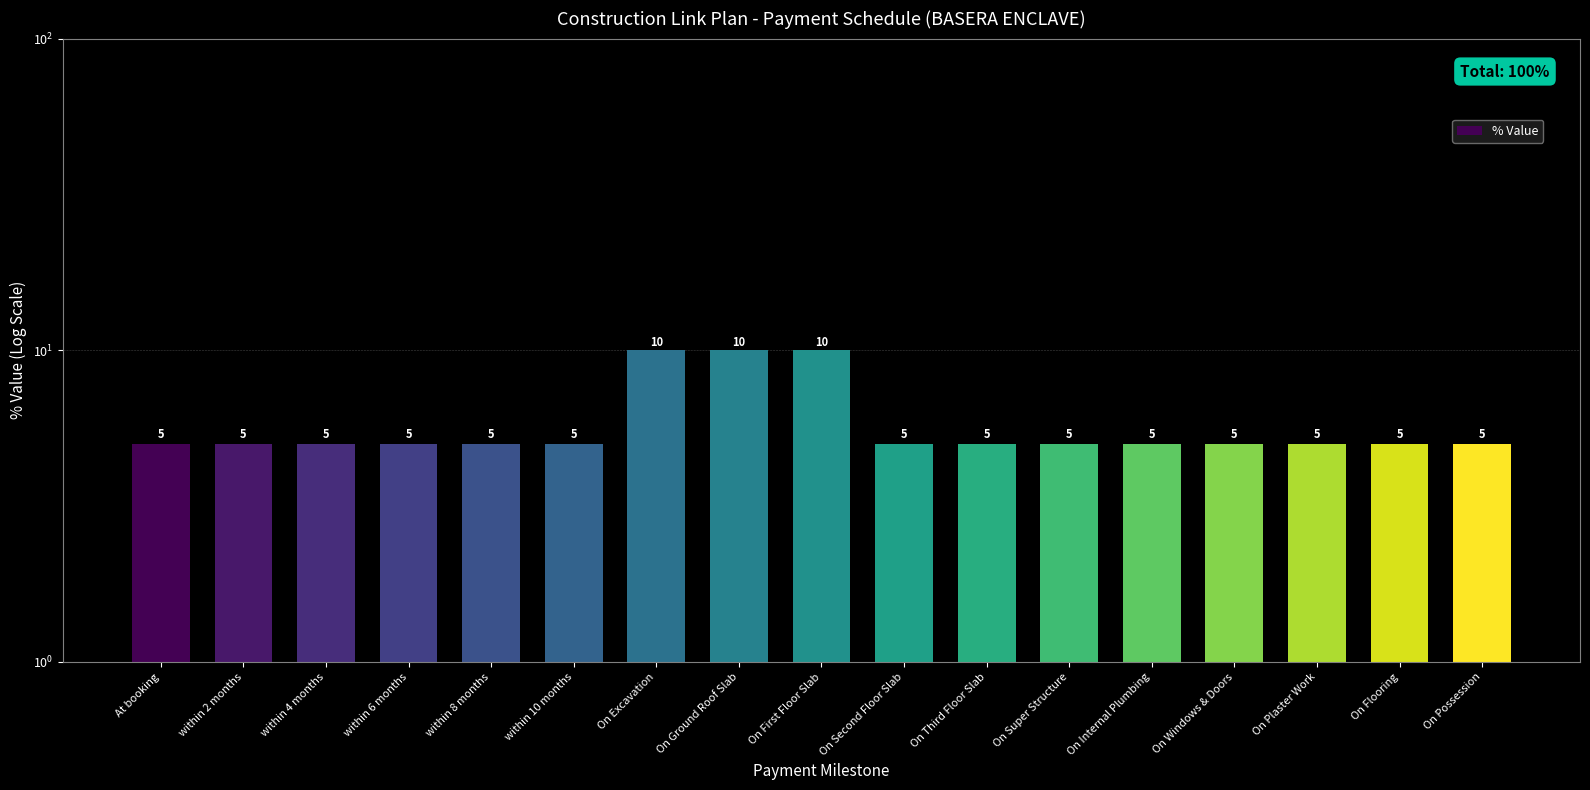

Which category has the lowest value across all series?

At booking